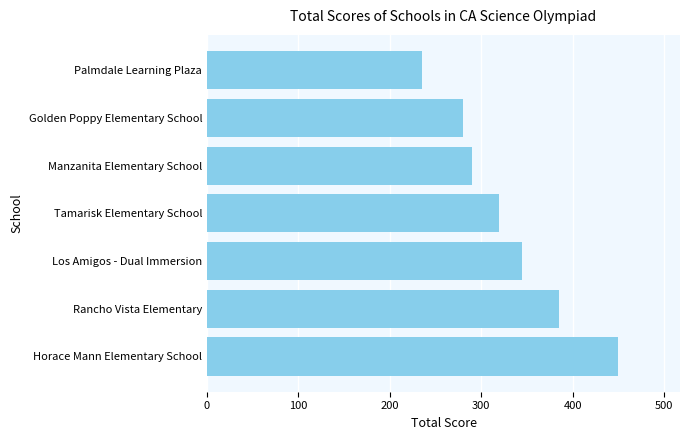

What is the maximum value shown in the chart?

450